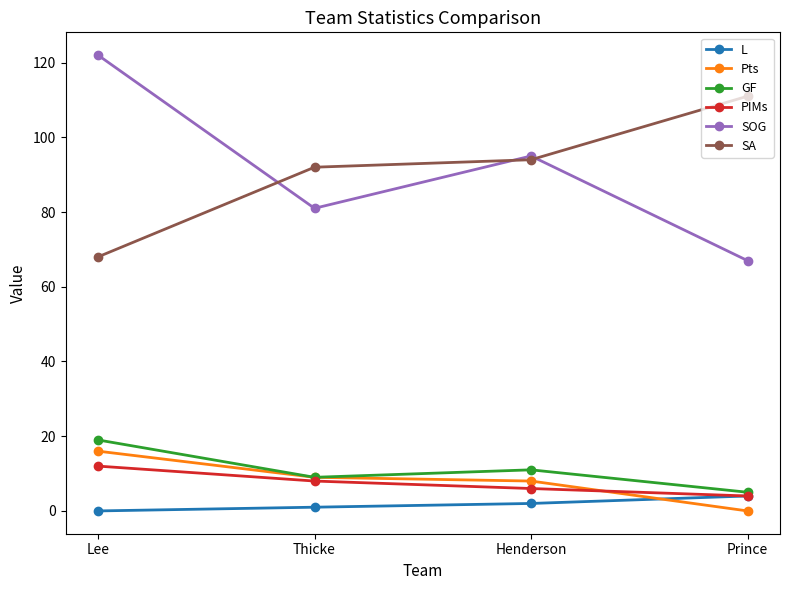

What is the greatest value displayed?

122